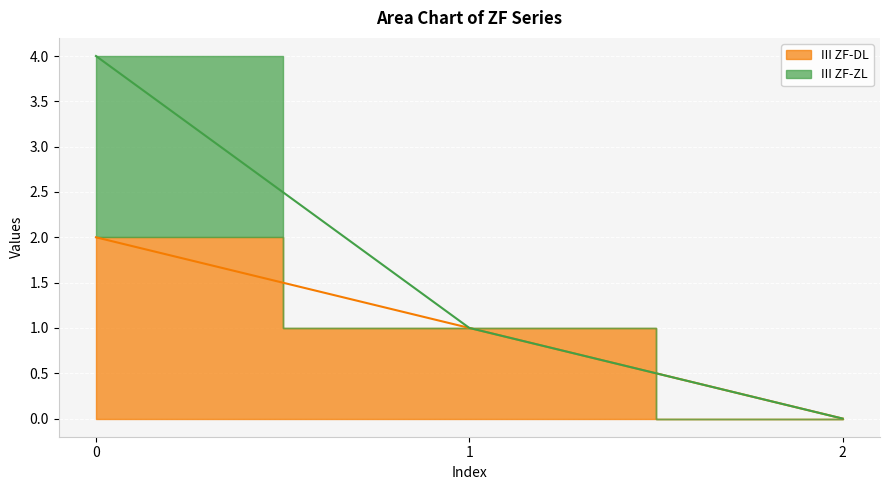

What is the sum of all values?

3